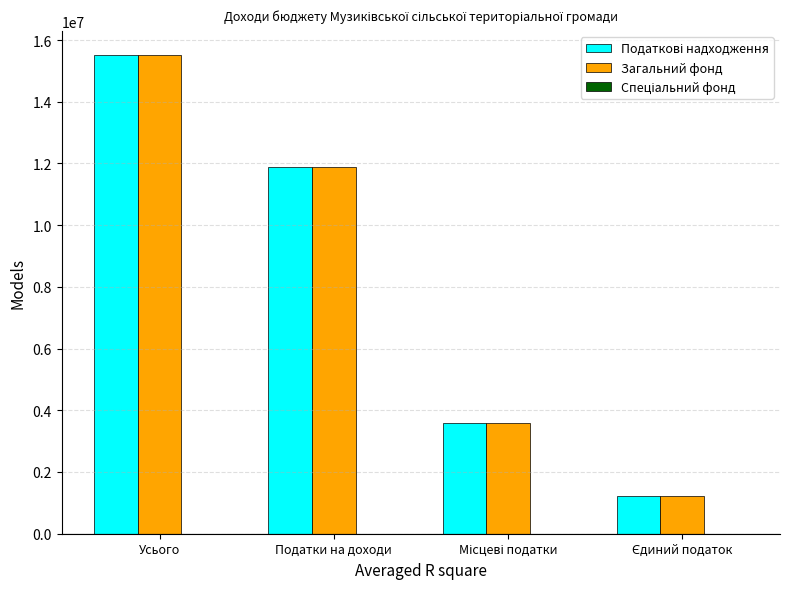

Which category has the highest value in the Загальний фонд series?

Усього